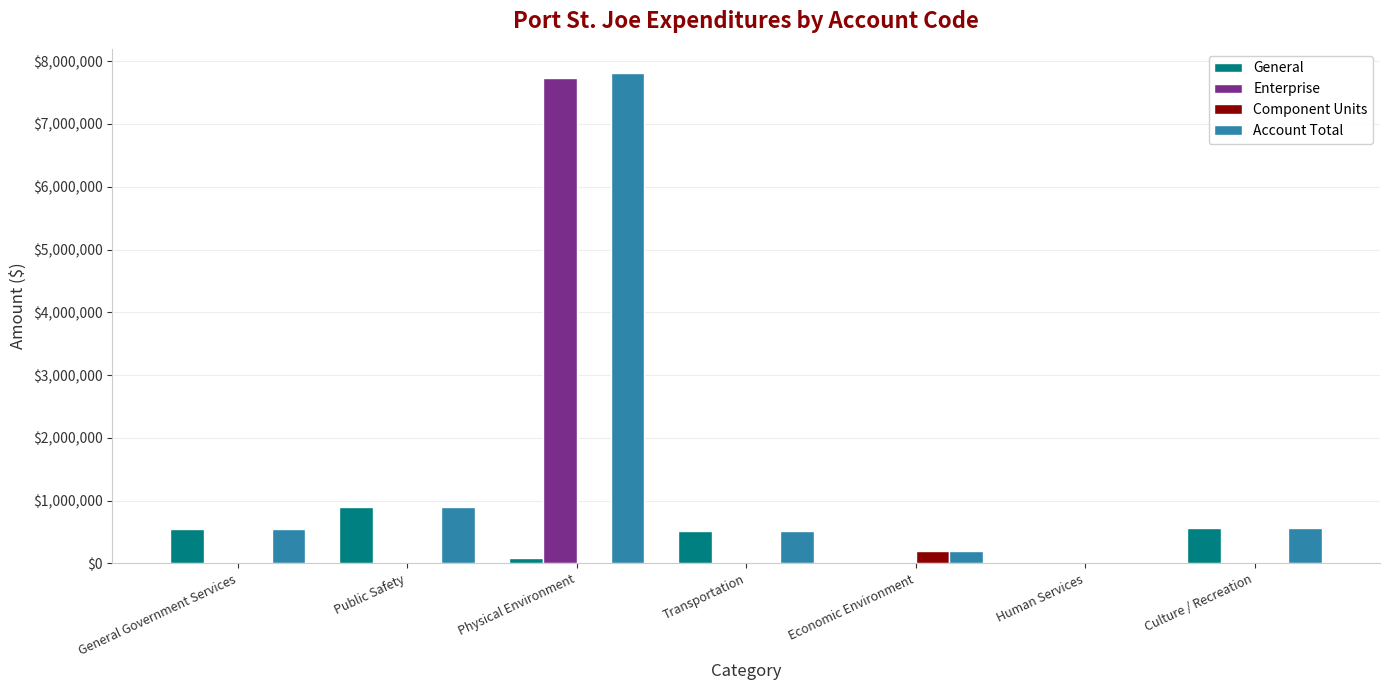

What is the total value across all series at Public Safety?

1781700